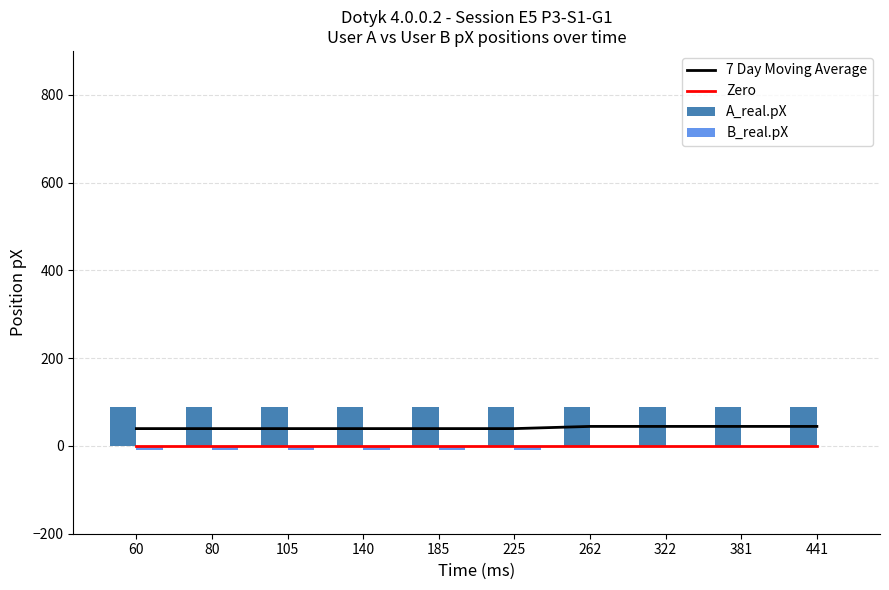

The 7 Day Moving Average series shows 19.3 at 225. True or false?

False